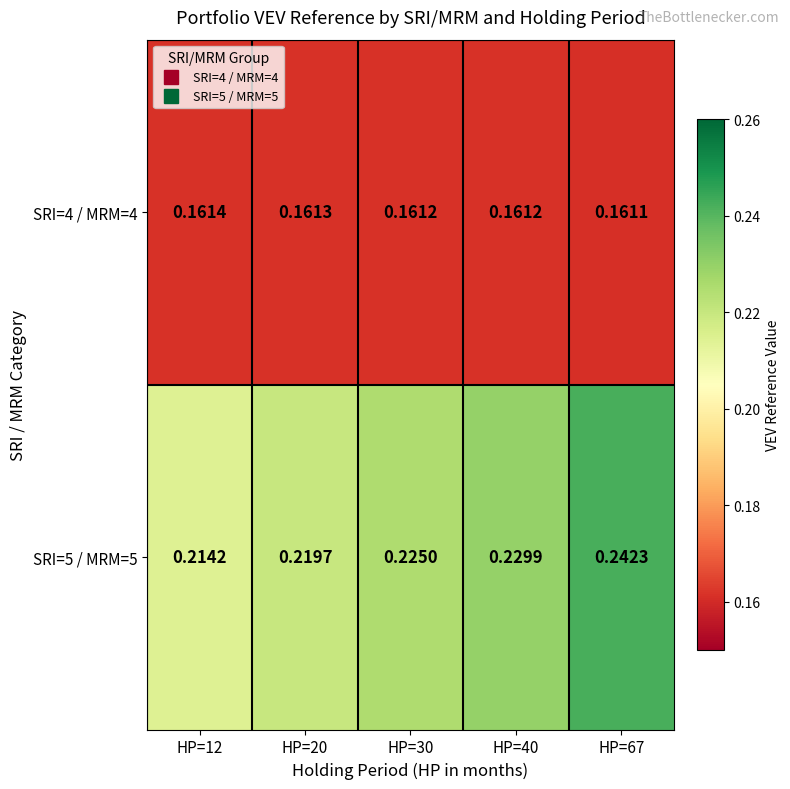

Which series has the largest total across all categories?

SRI=5 / MRM=5